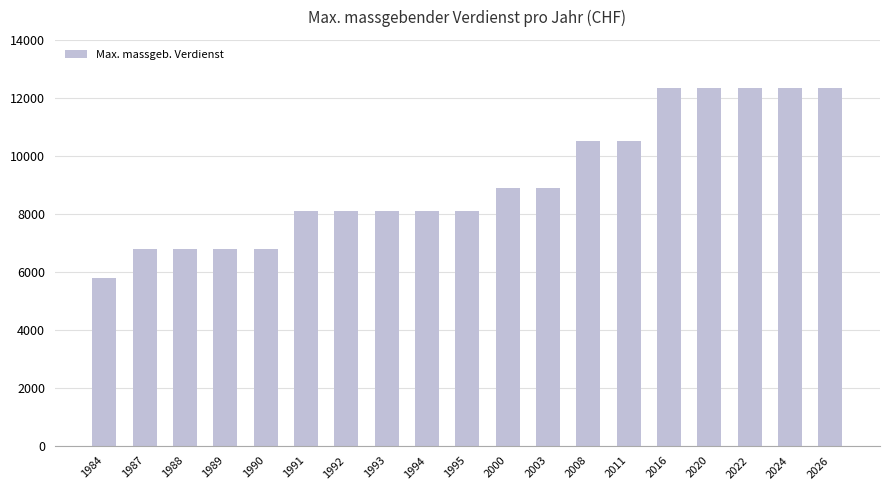

What is the approximate value at 2022, to the nearest 10?

12350